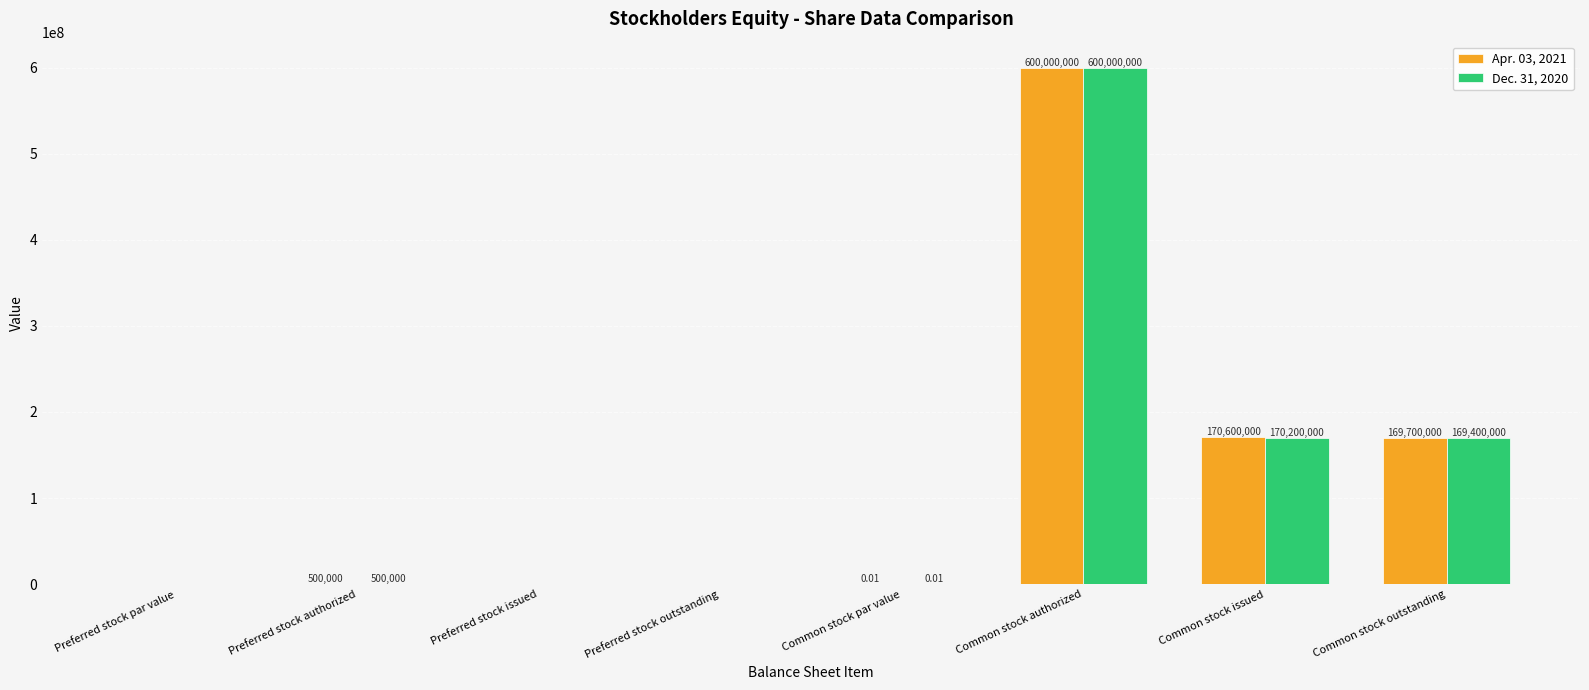

What is the sum of the Dec. 31, 2020 values at Common stock outstanding and Preferred stock issued?

169400000.0